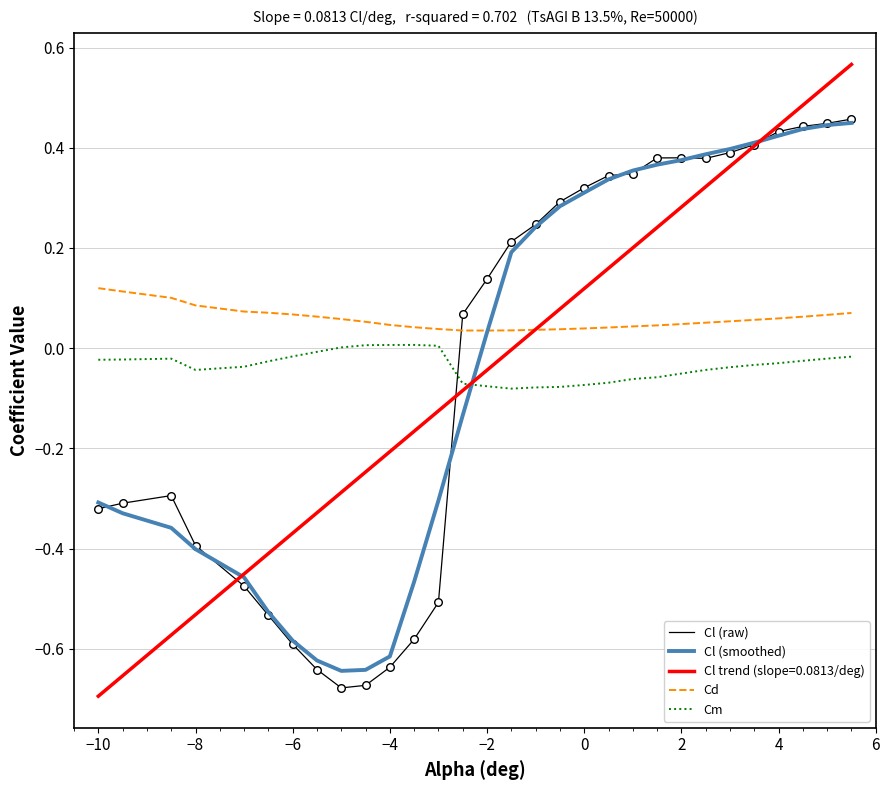

At how many categories does at least one series exceed 0?

30